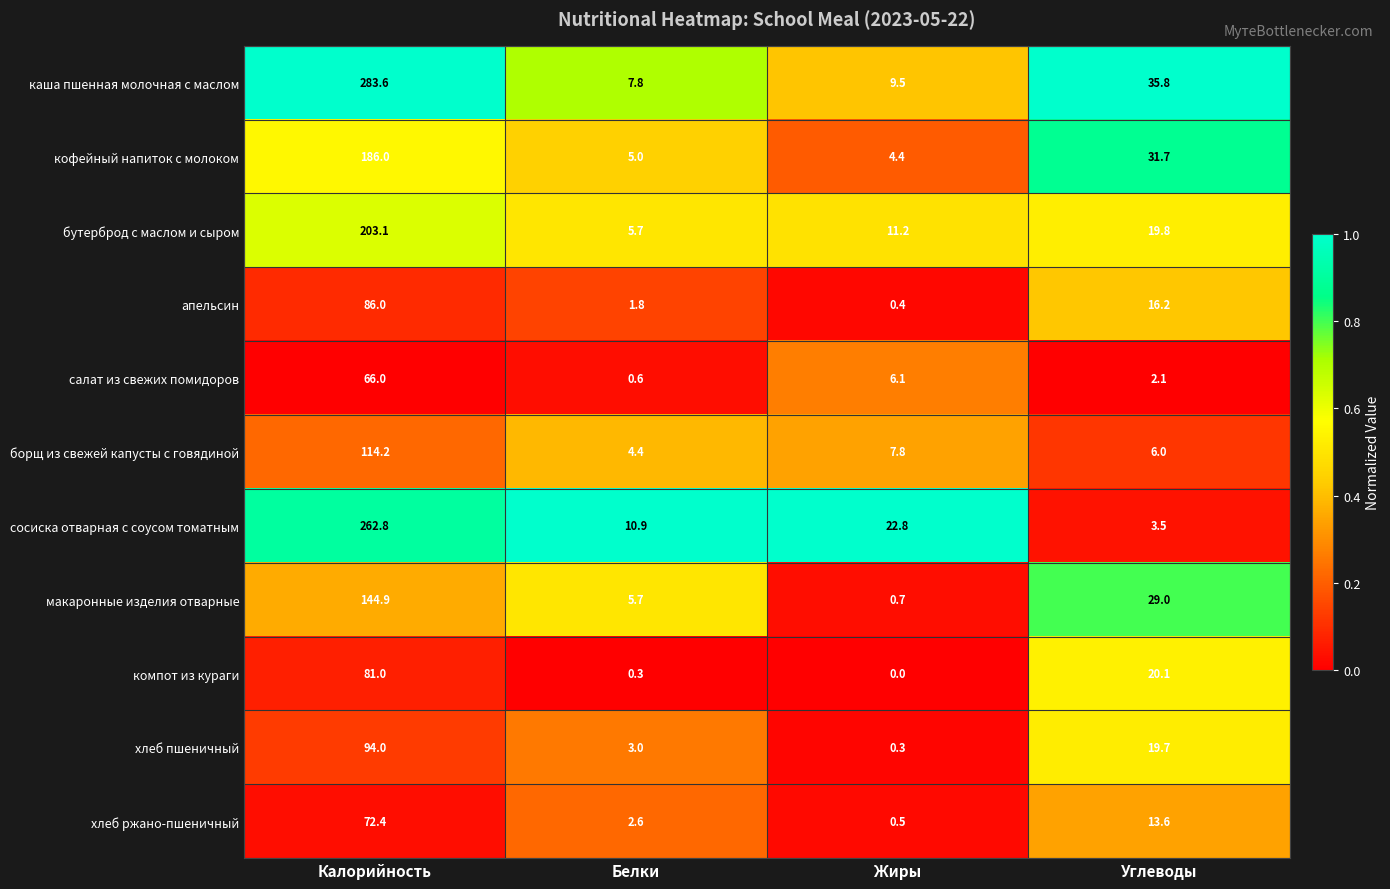

Rank the series by their maximum value, from highest to lowest.

каша пшенная молочная с маслом, сосиска отварная с соусом томатным, бутерброд с маслом и сыром, кофейный напиток с молоком, макаронные изделия отварные, борщ из свежей капусты с говядиной, хлеб пшеничный, апельсин, компот из кураги, хлеб ржано-пшеничный, салат из свежих помидоров